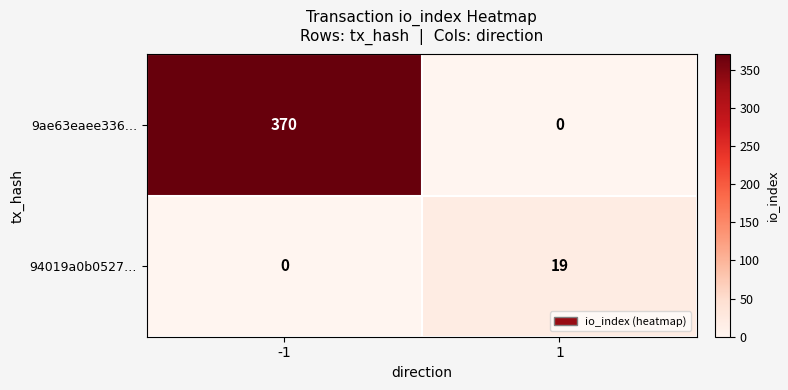

What is the total value across all series at 1?

19